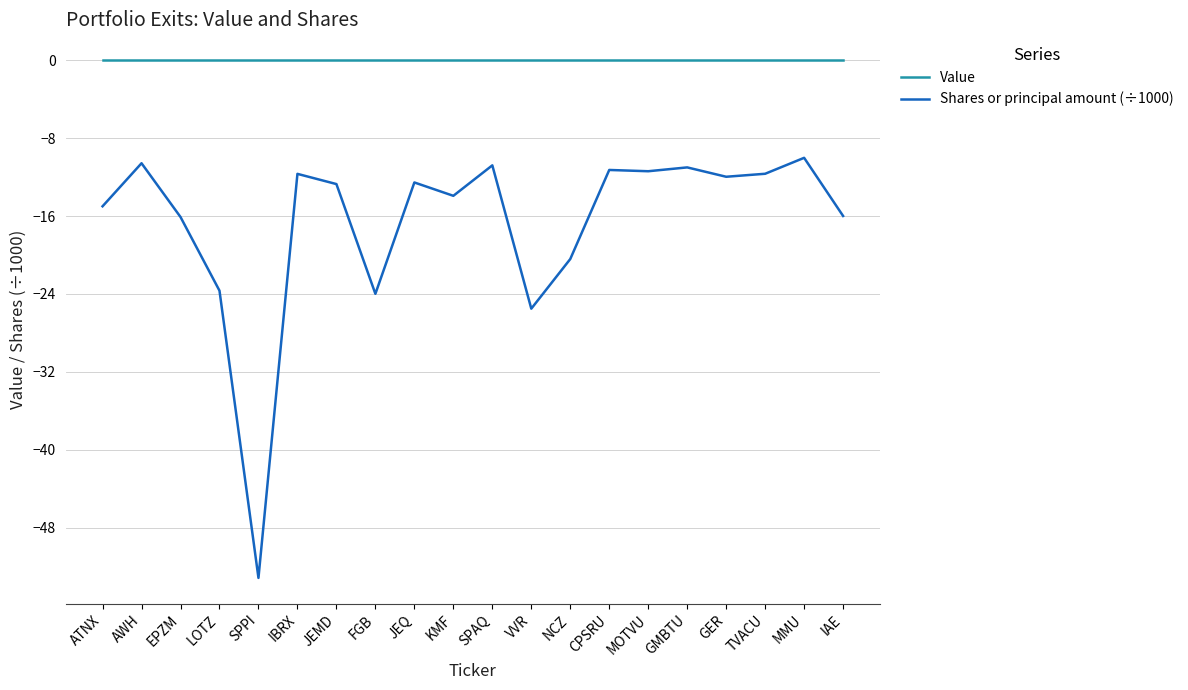

What is the minimum value shown in the chart?

-53.2